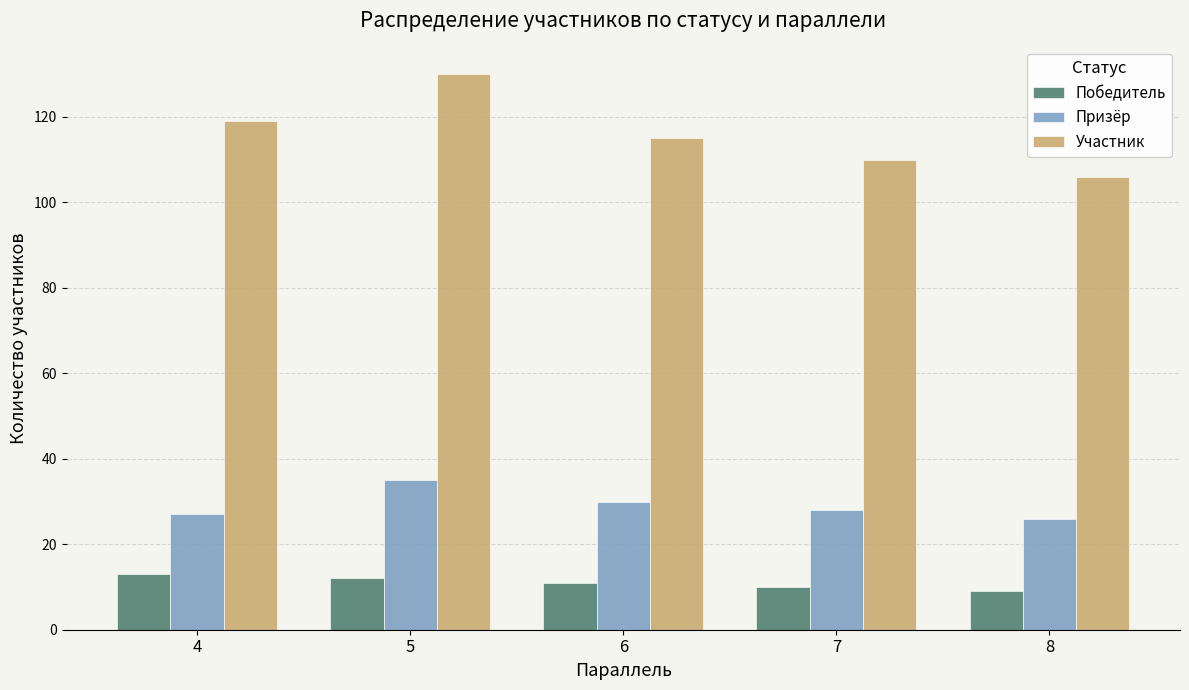

What is the spread (max minus min) of values at 4?

106